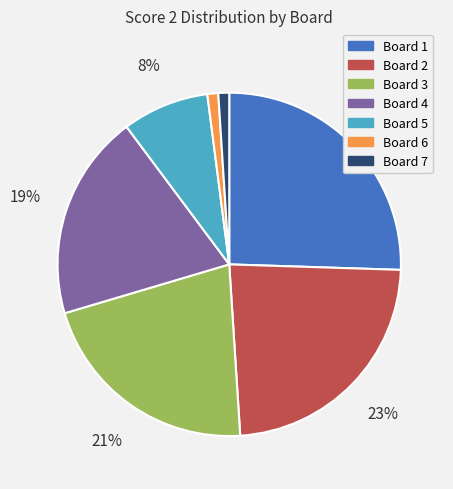

Is the sum of Board 2 and Board 7 greater than half?

No